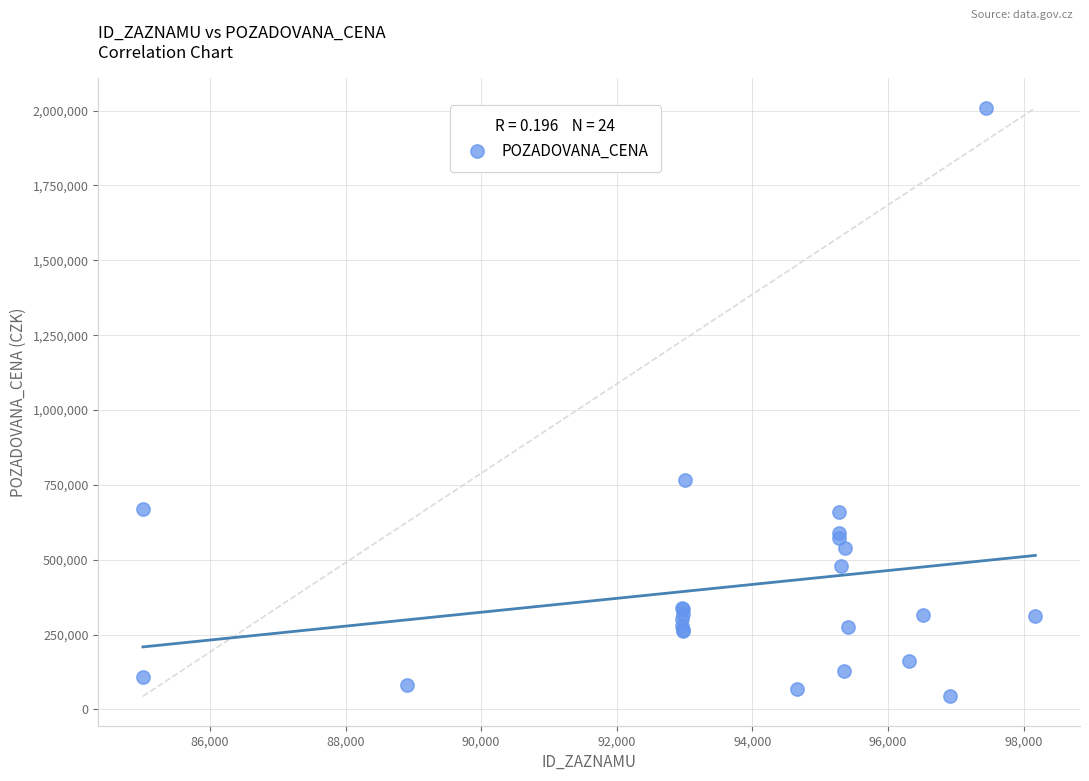

What Y value in the scatter plot is closest to 1026525?

765080